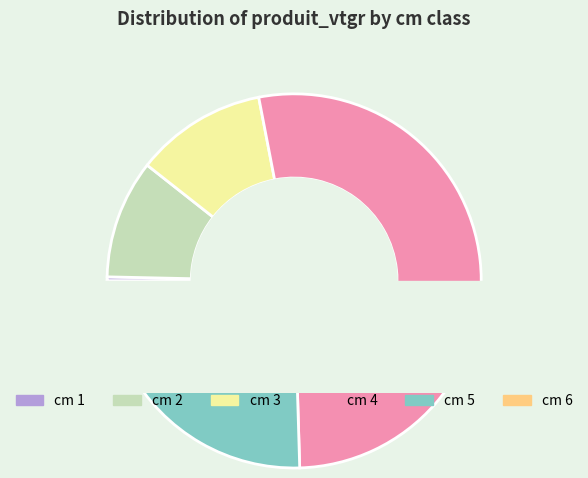

Does 1 account for over 50% of the chart?

No